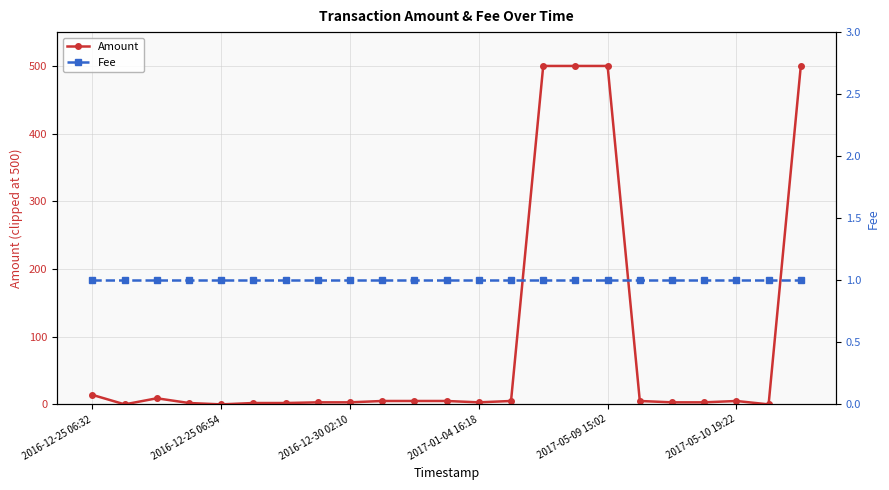

What is the spread (max minus min) of values at 9?

4